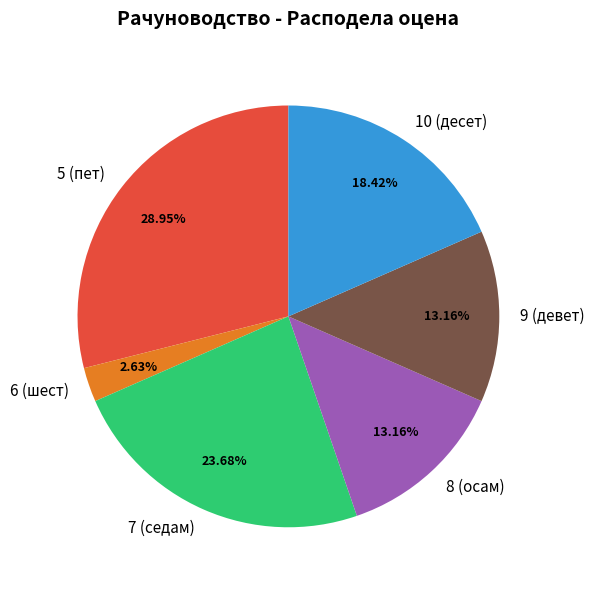

Does 5 (пет) account for over 50% of the chart?

No